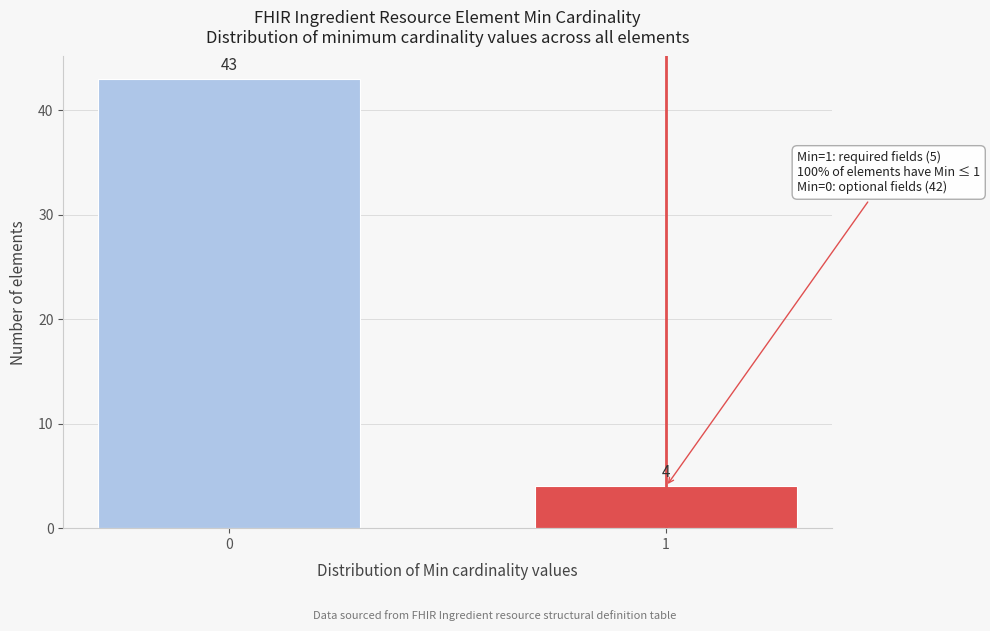

Reading left to right, list all the values displayed in this chart.

43	4